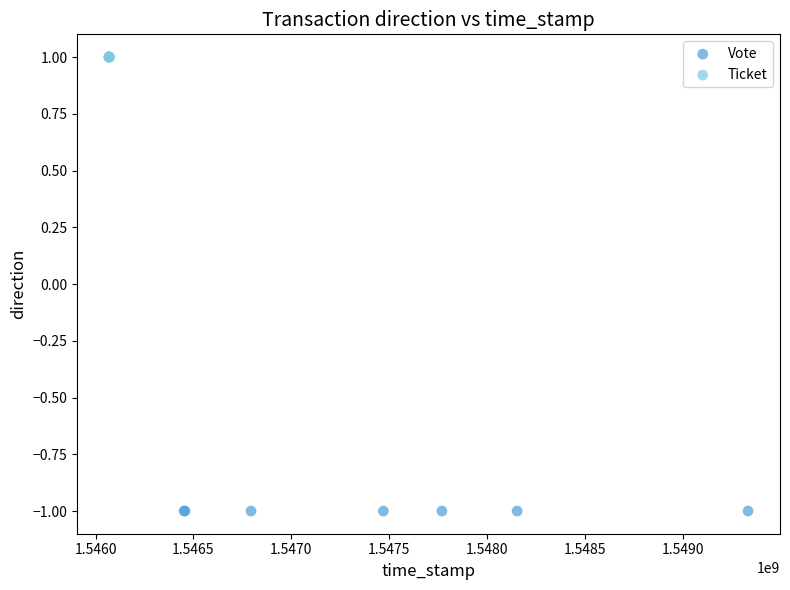

Which series reaches the maximum Y coordinate?

Ticket